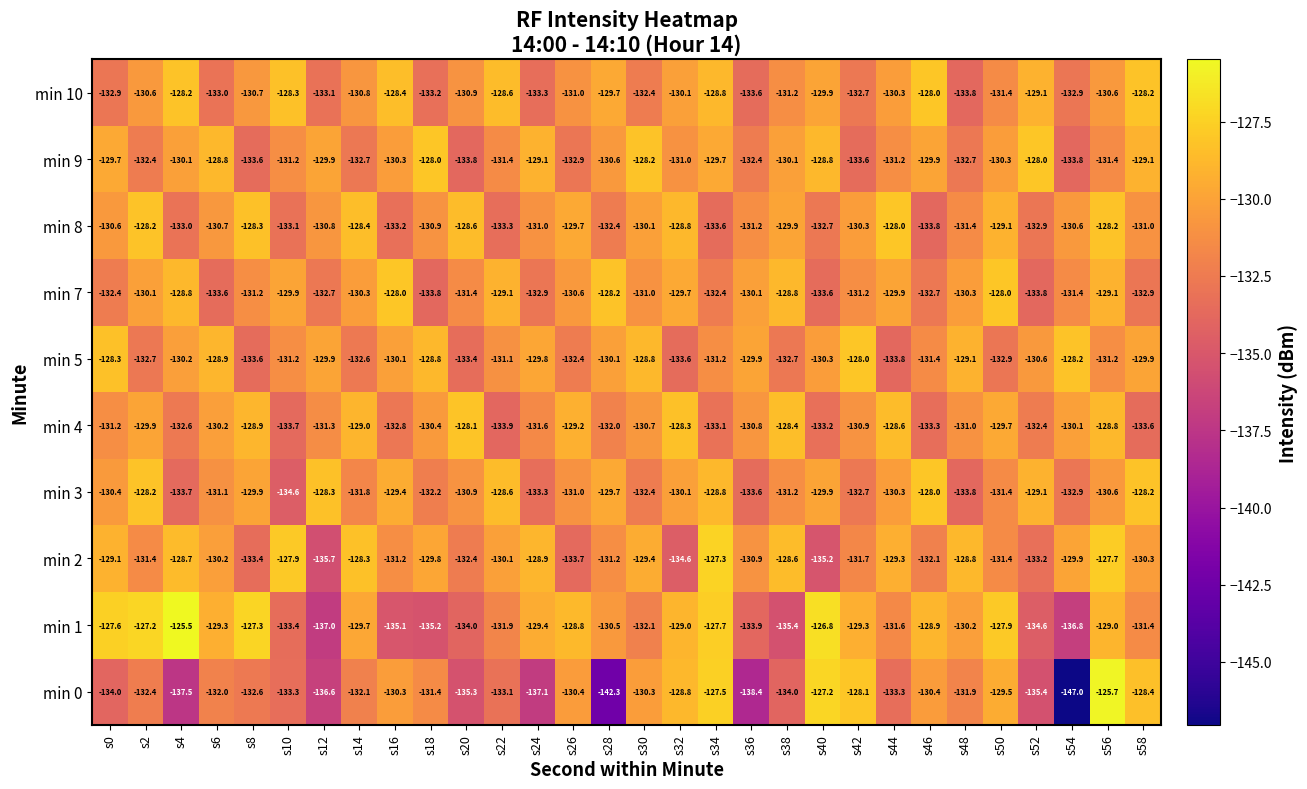

At which category is the sum across all series the highest?

s56